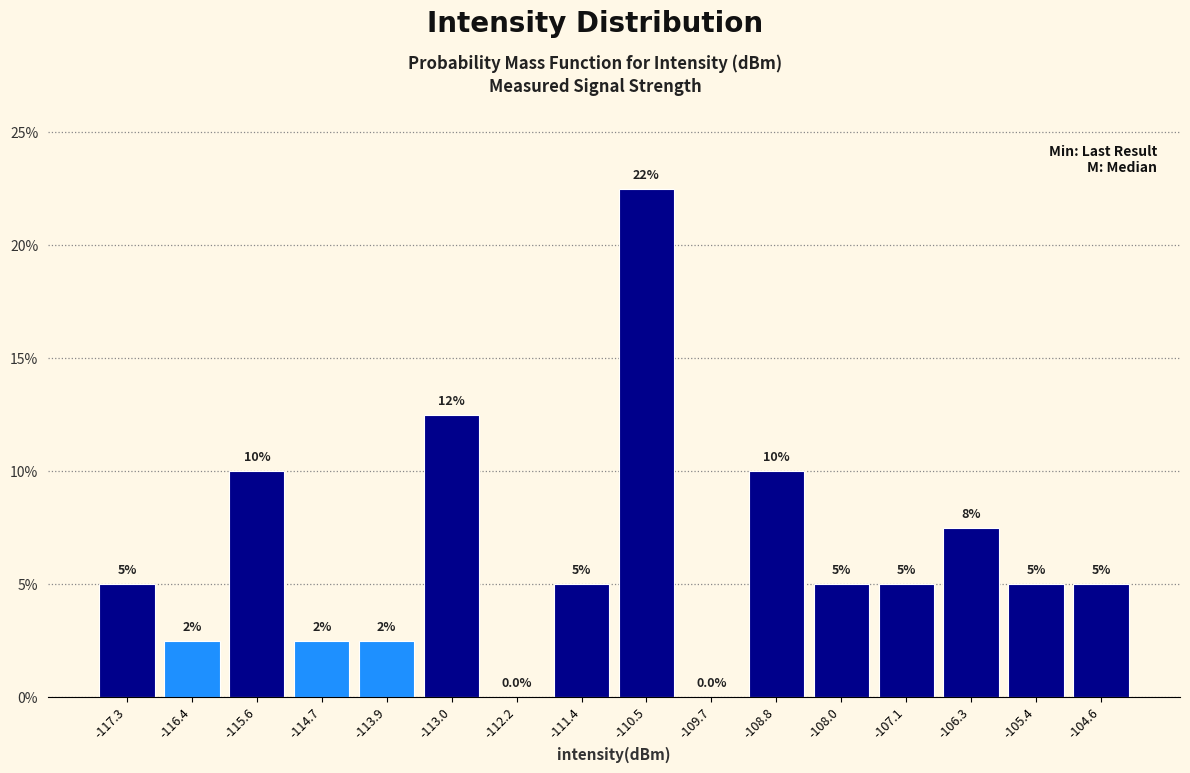

Over which range of the x-axis is the bar tallest?

-110.9 to -110.1